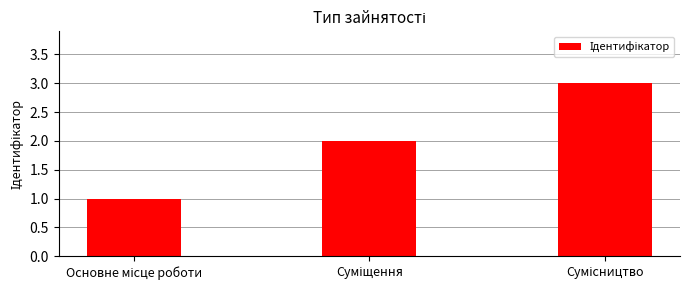

What is the sum of all values?

6